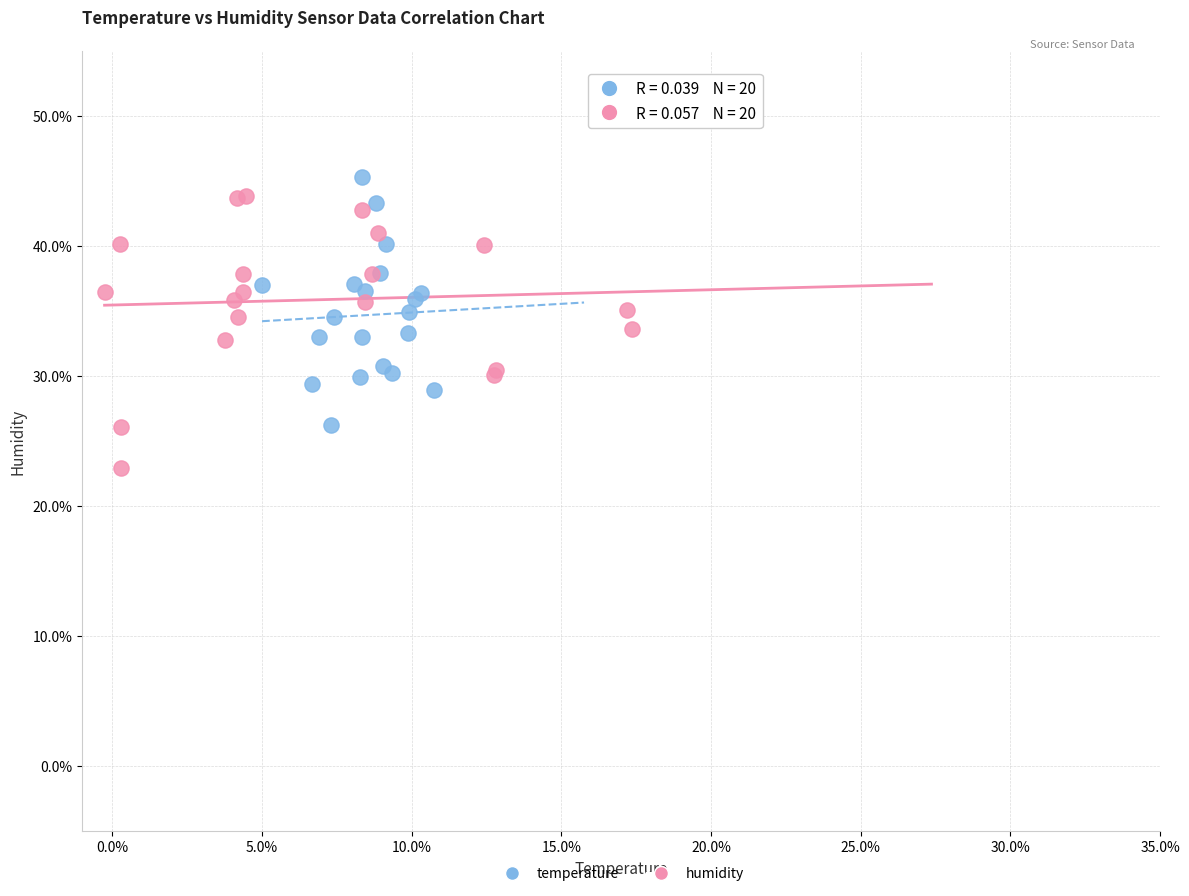

Which series has the largest Y range (max minus min)?

humidity